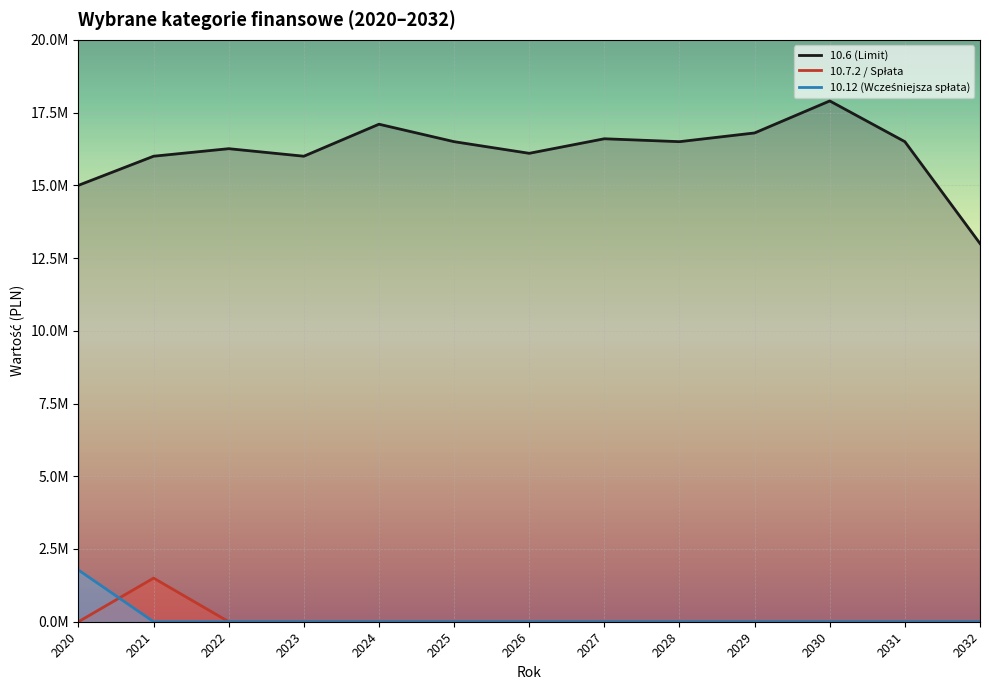

True or false: 10.6 (Limit) and 10.12 (Wcześniejsza spłata) intersect in this chart.

False